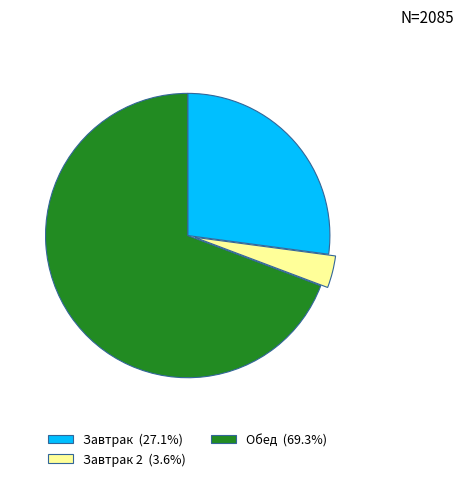

Does any single category account for the majority?

Yes